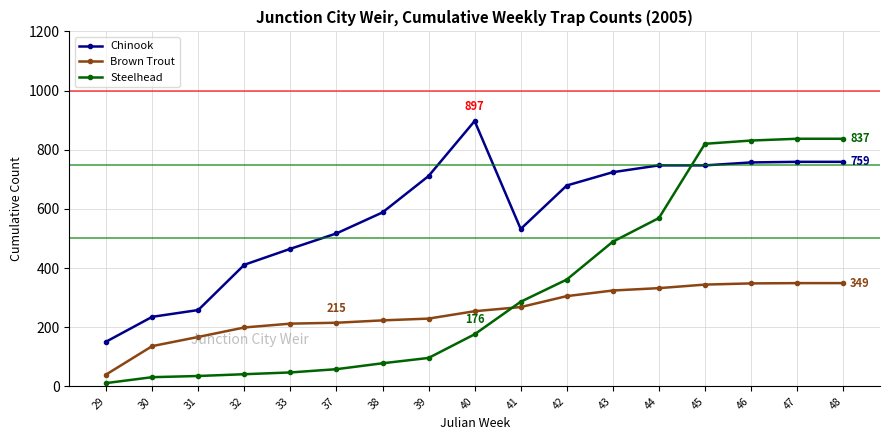

How many categories are shown in the chart?

17